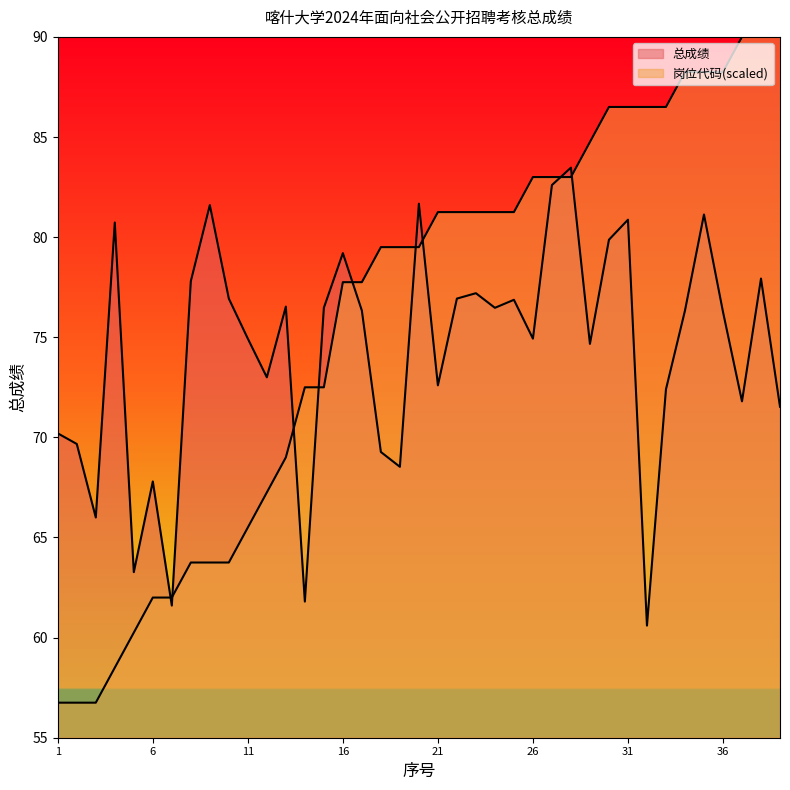

True or false: 总成绩 and 岗位代码 intersect in this chart.

True